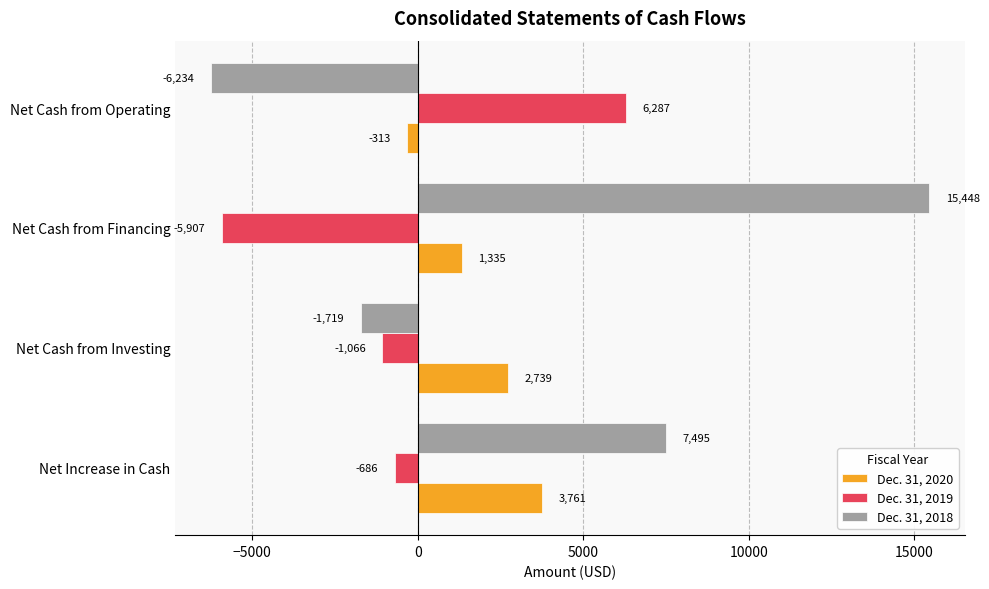

Rank the categories by Dec. 31, 2019 value from lowest to highest.

Net Cash from Financing, Net Cash from Investing, Net Increase in Cash, Net Cash from Operating